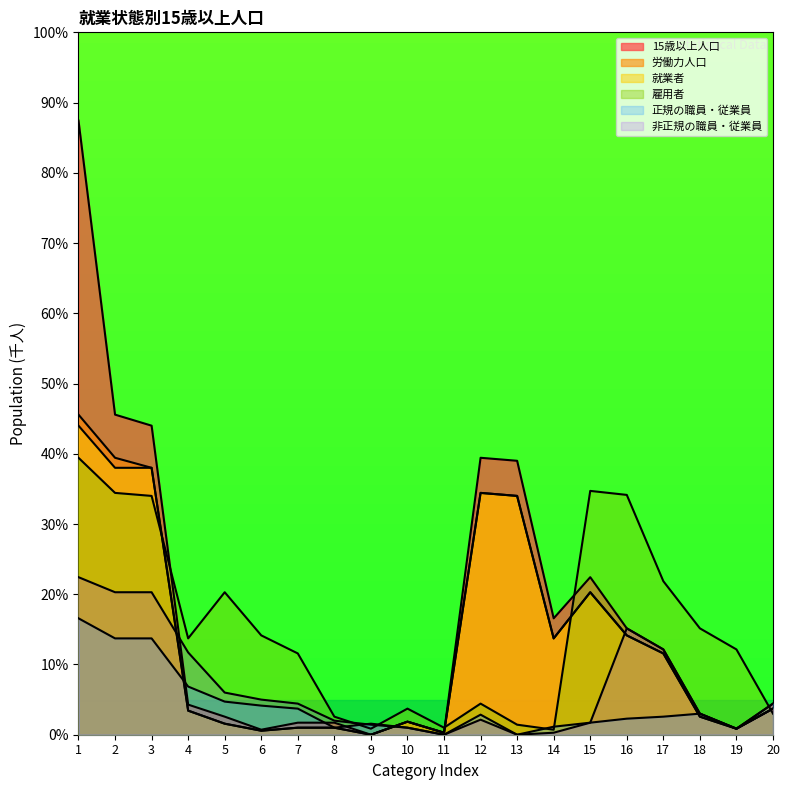

What is the sum of the 正規の職員・従業員 values at 4 and 16?

9.1